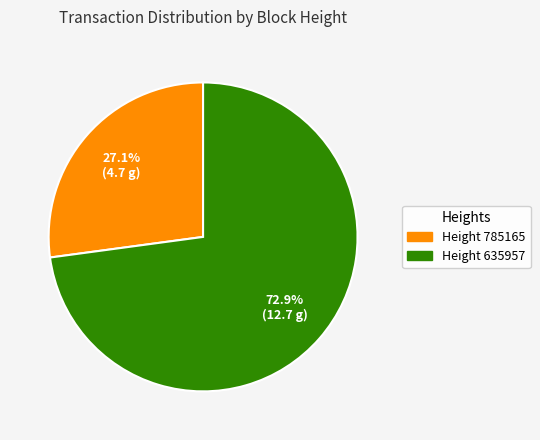

Is the sum of Height 635957 and Height 785165 greater than half?

Yes